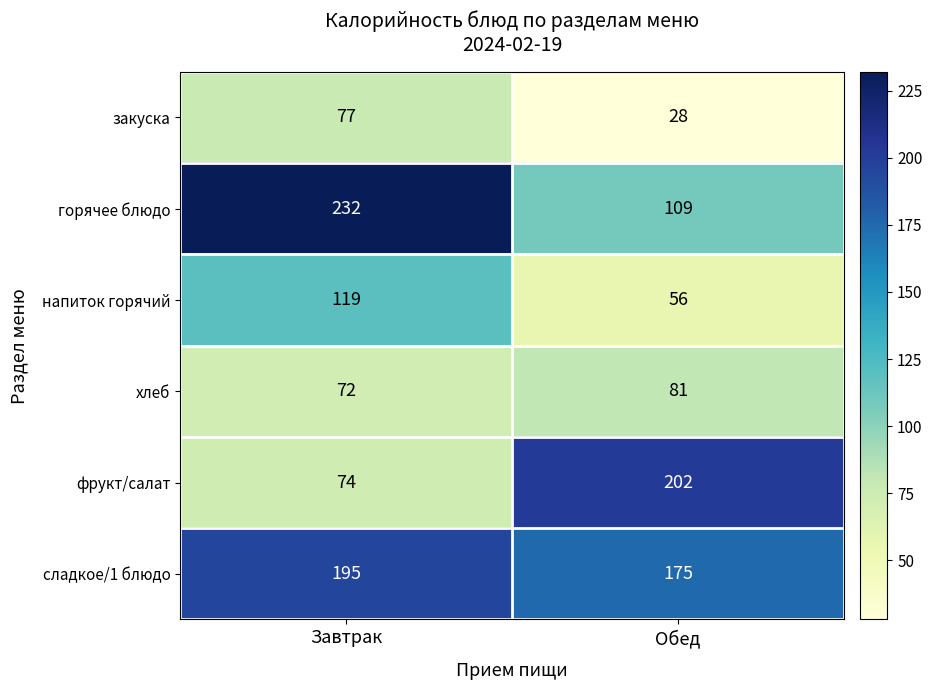

What is the spread (max minus min) of values at Завтрак?

160